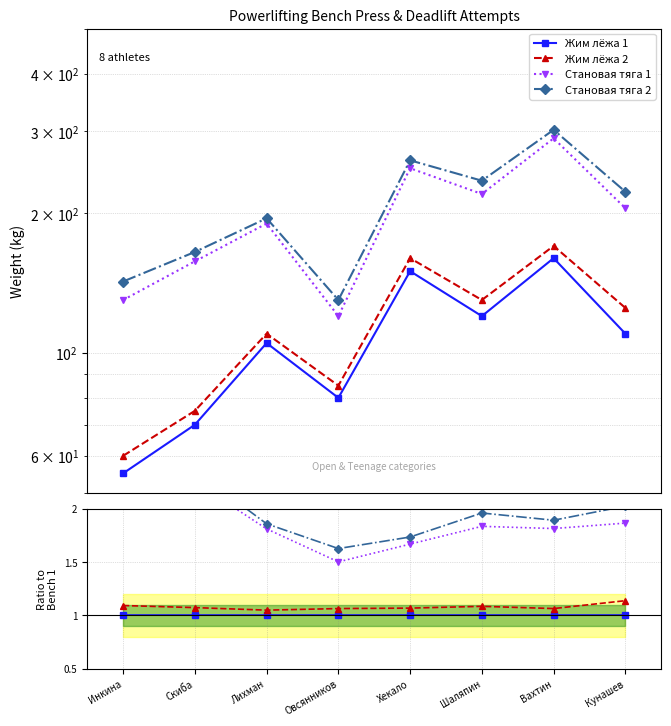

Does the chart display data point markers on the line(s)?

Yes